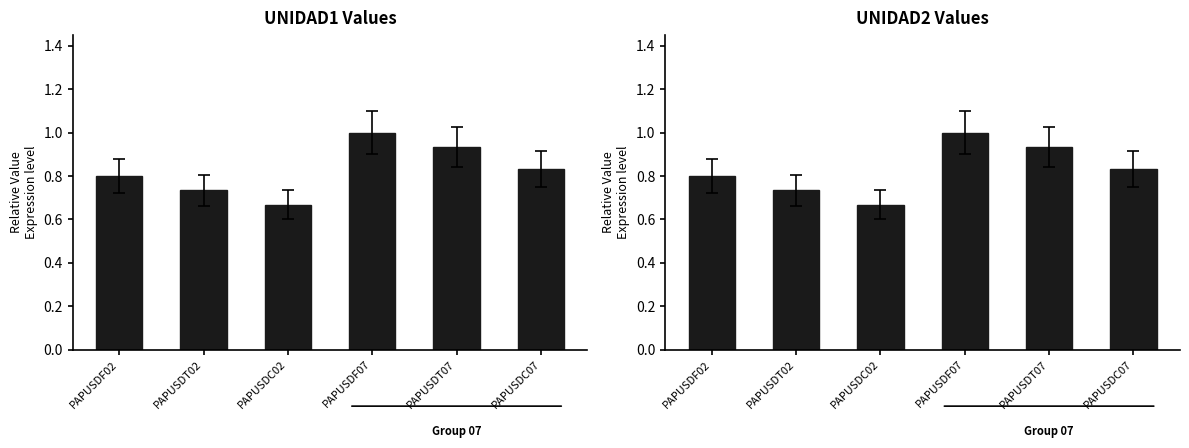

Which category has the lowest value across all series?

PAPUSDC02